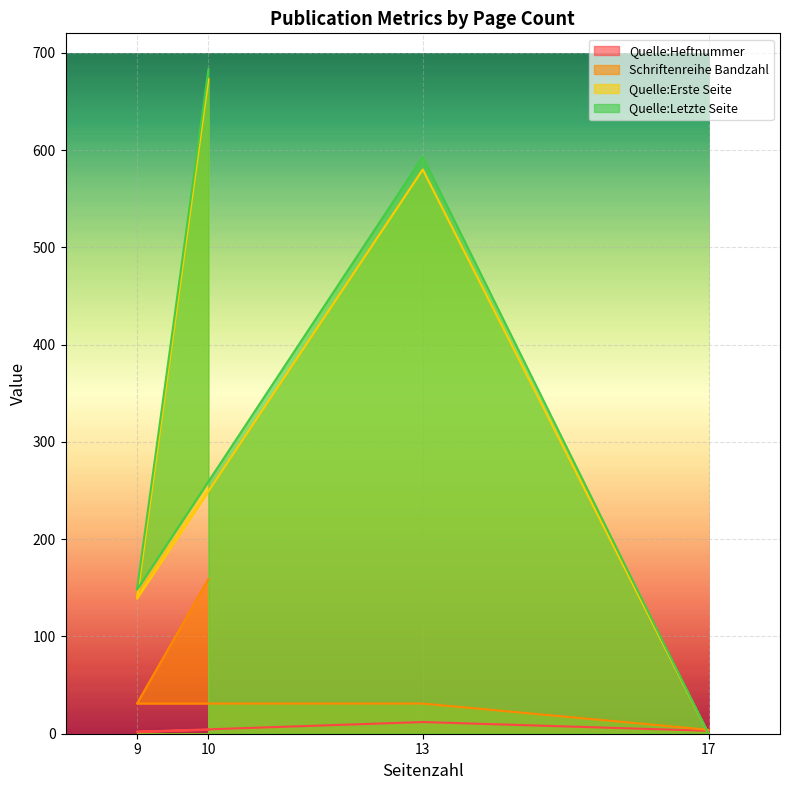

Is the value of Quelle:Erste Seite at 13 greater than the value of Quelle:Heftnummer at 10?

Yes